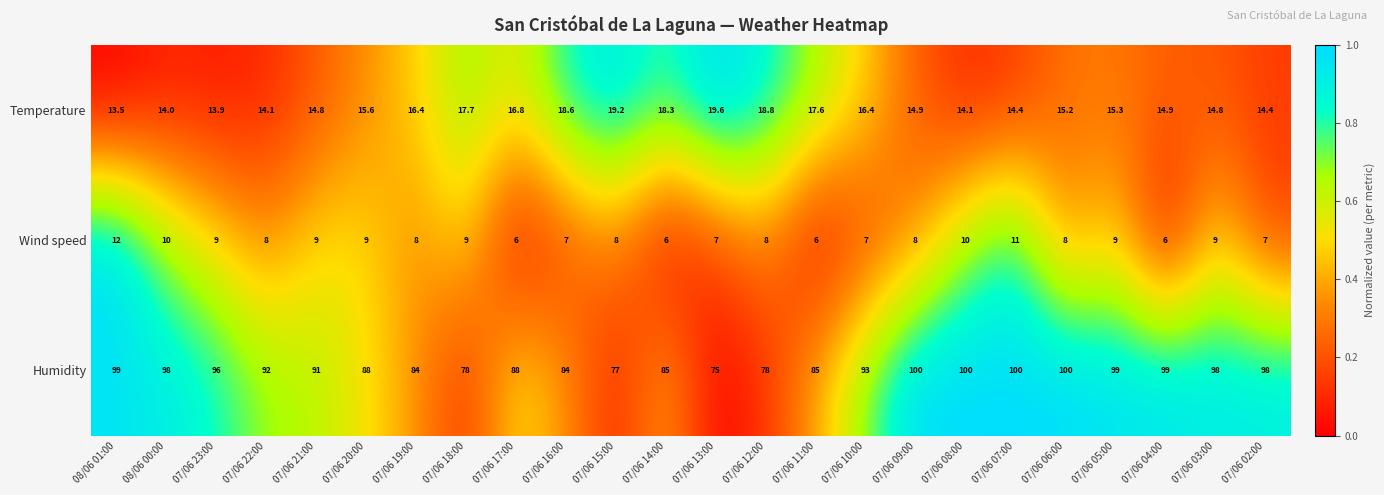

What is the difference between the second highest and minimum values in the Temperature series?

5.7